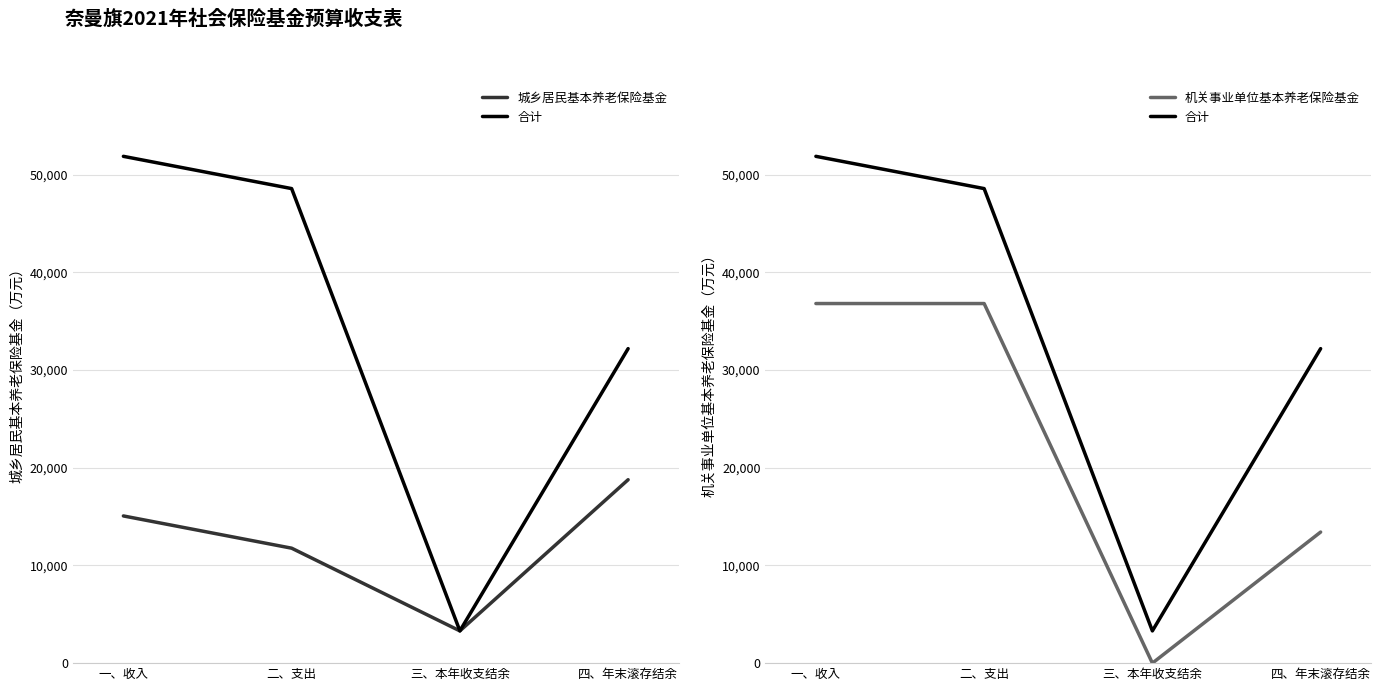

True or false: 合计 and 城乡居民基本养老保险基金 intersect in this chart.

False